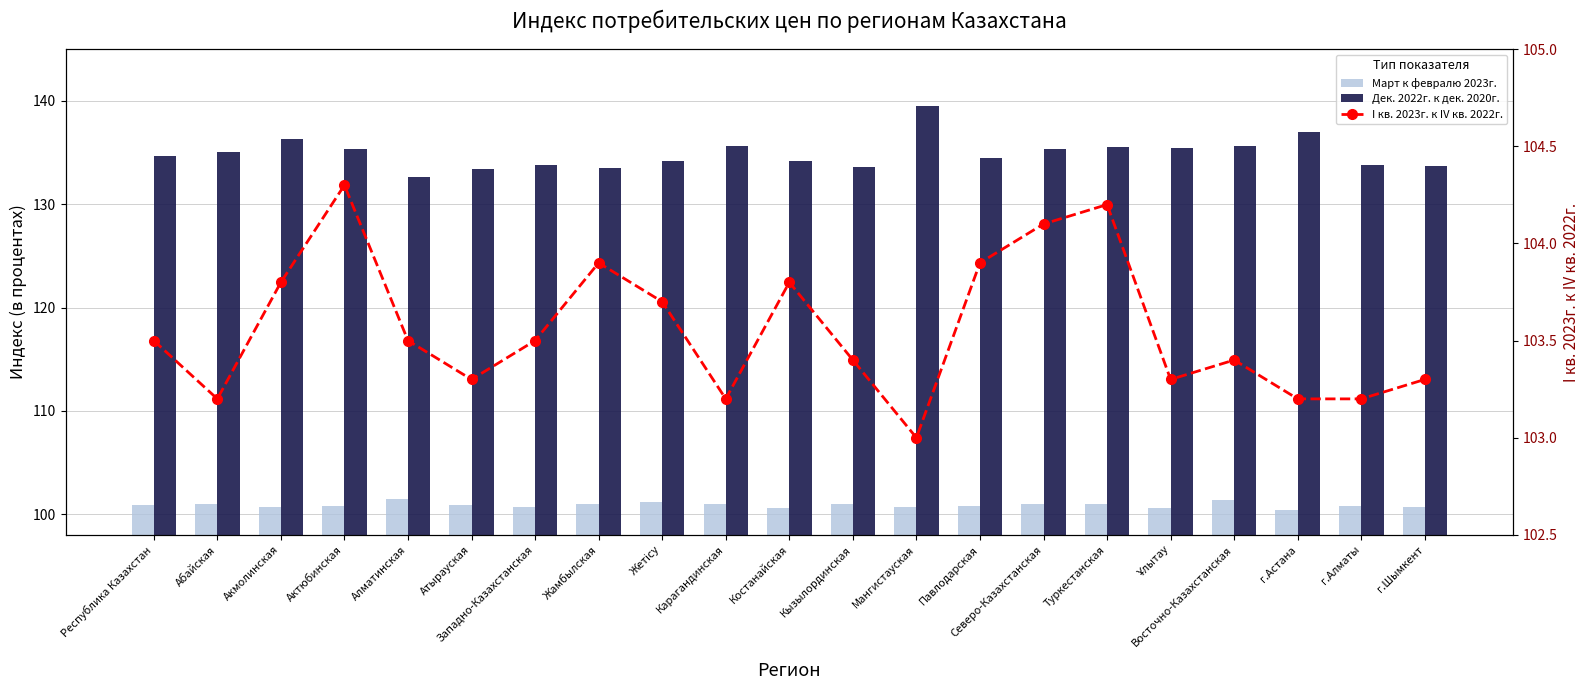

Which label corresponds to the smallest value in the chart?

г.Астана